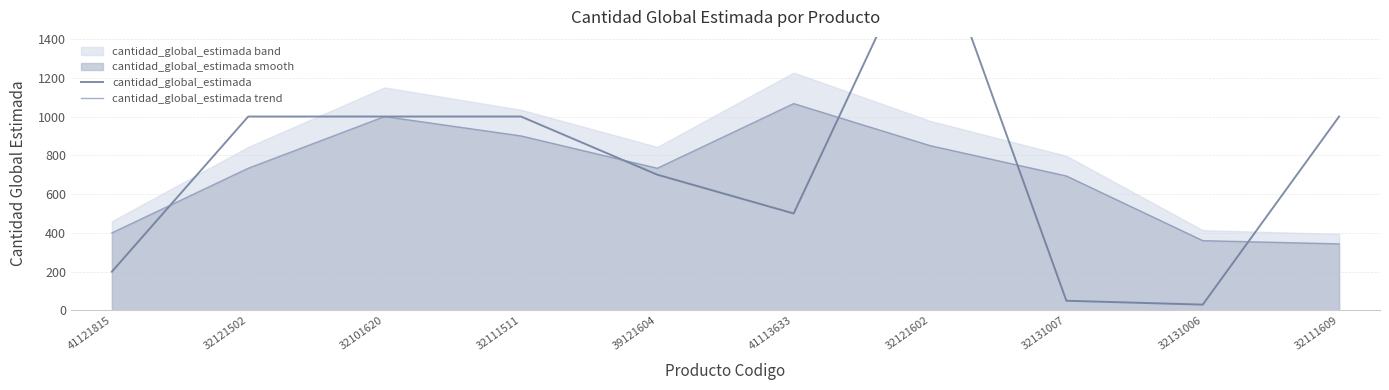

Which series changed the most between 32131006 and 32111609?

cantidad_global_estimada